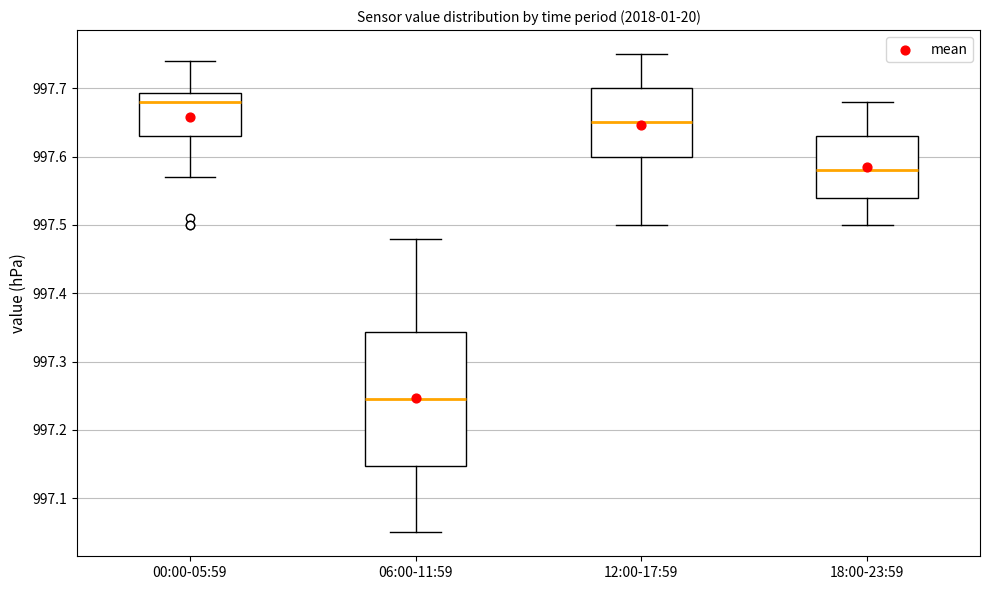

Which box has the lowest median line?

06:00-11:59